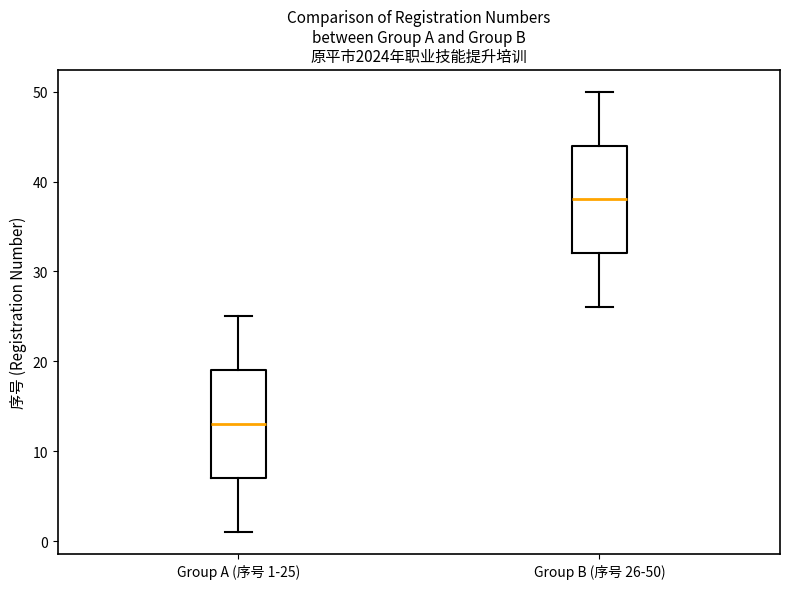

Reading left to right, read every box against the y-axis: the position of its median line, the range the box covers, and the ends of its whiskers. The values are not printed on the chart, so give them approximately, as read against the axis.

Group A (序号 1-25): median 13, box 7 to 19, whiskers 1 to 25
Group B (序号 26-50): median 38, box 32 to 44, whiskers 26 to 50